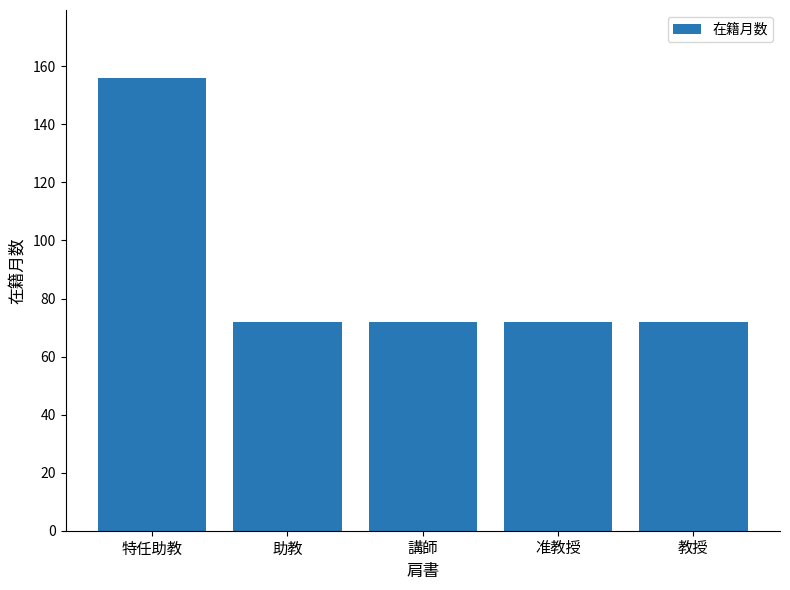

What is the minimum value shown in the chart?

72